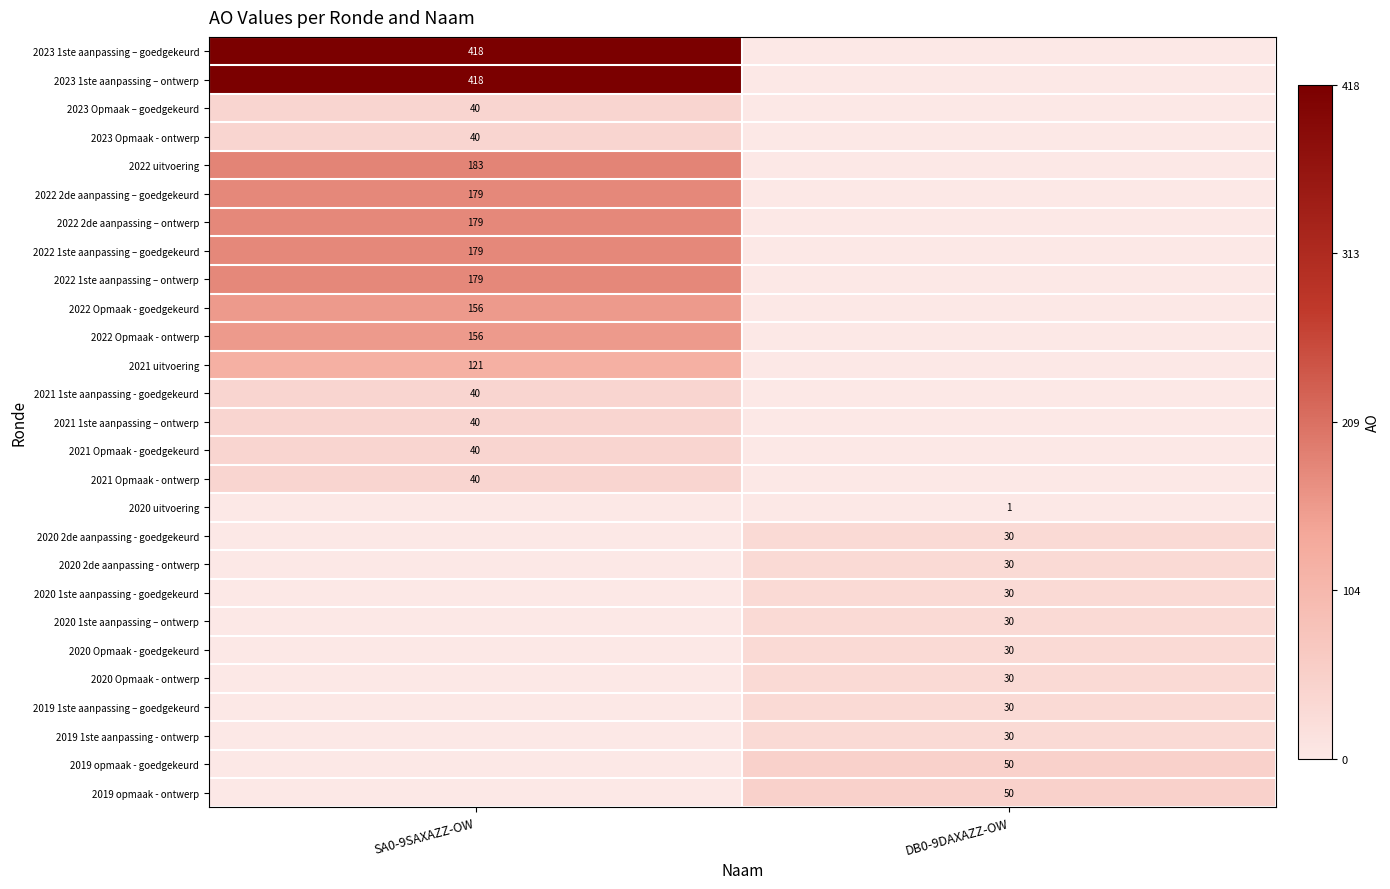

Is it true that 2022 Opmaak - ontwerp equals 65 at SA0-9SAXAZZ-OW?

False